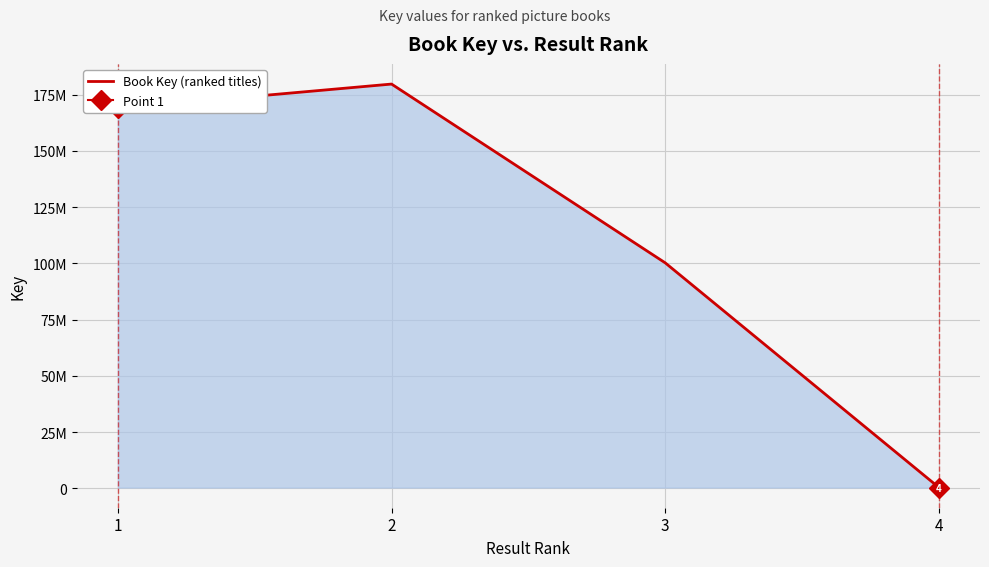

Reading left to right, transcribe all the data shown in this chart.

1=168847830	2=179672638	3=100197736	4=329573